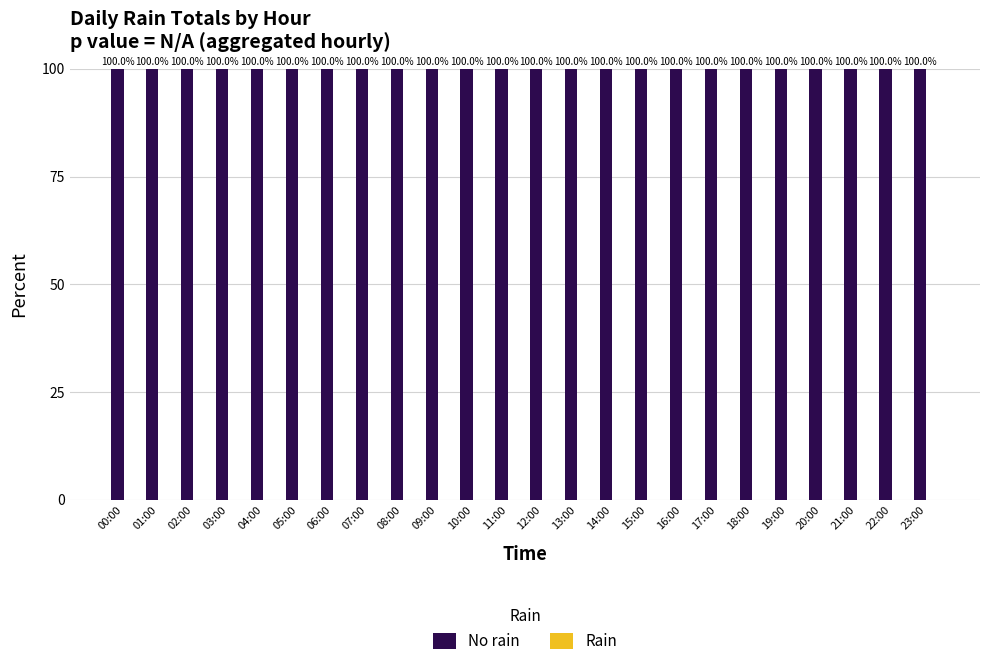

Which series changed the most between 04:00 and 07:00?

No rain